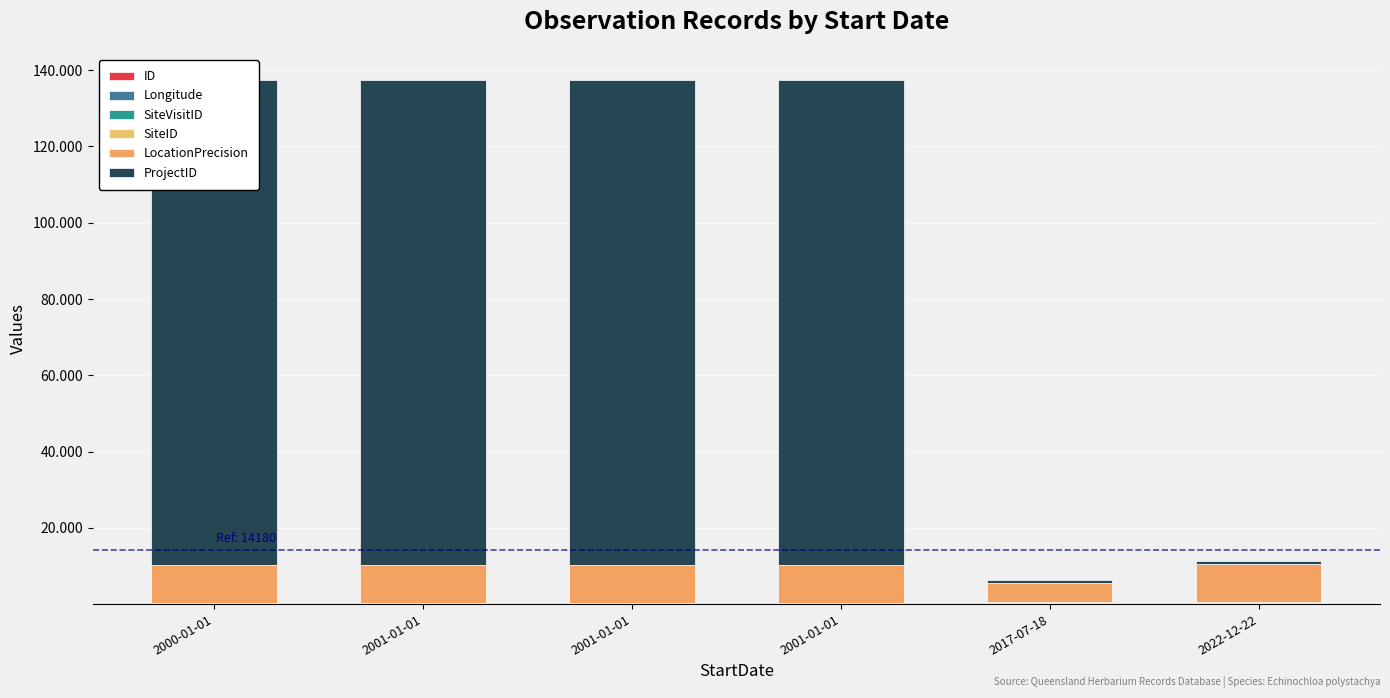

How many groups of bars are there?

6